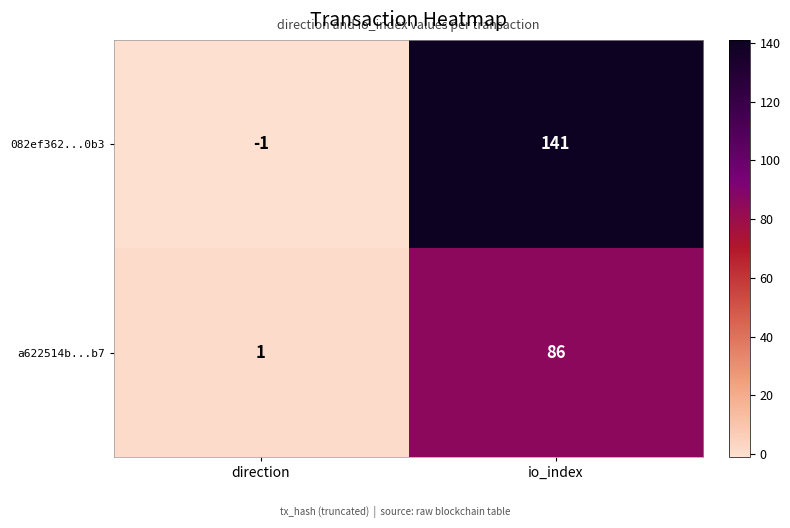

Rank the series by their maximum value, from highest to lowest.

082ef362...0b3, a622514b...b7